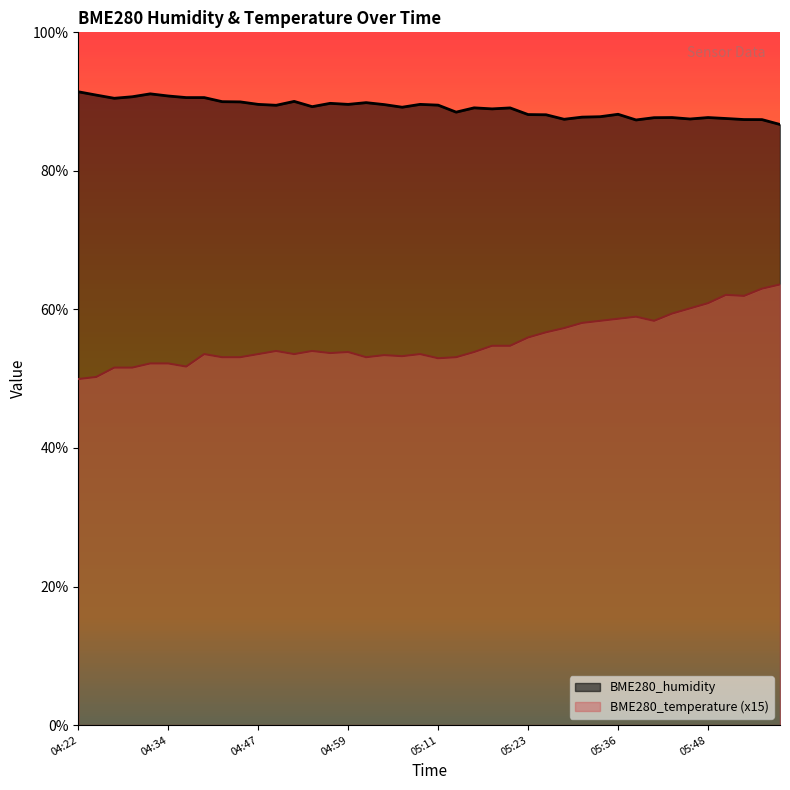

What is the value of the BME280_temperature point at the 12th from the left?

54.0